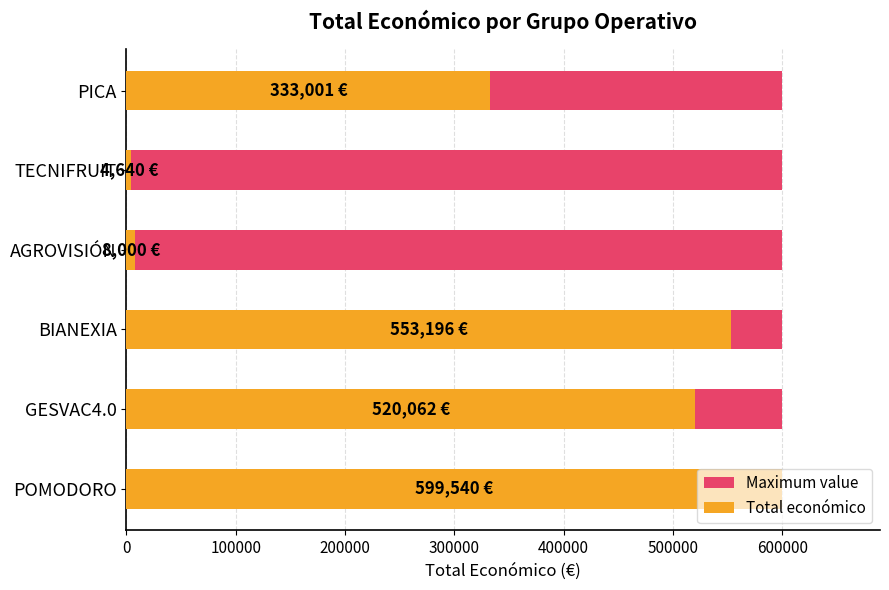

How many bars are there in total?

12